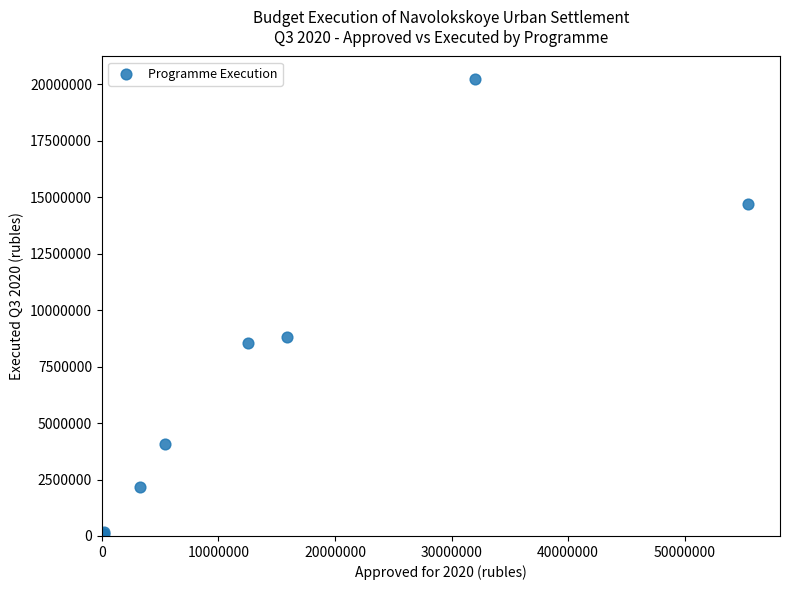

What Y value in the scatter plot is closest to 10164368?

8797847.9